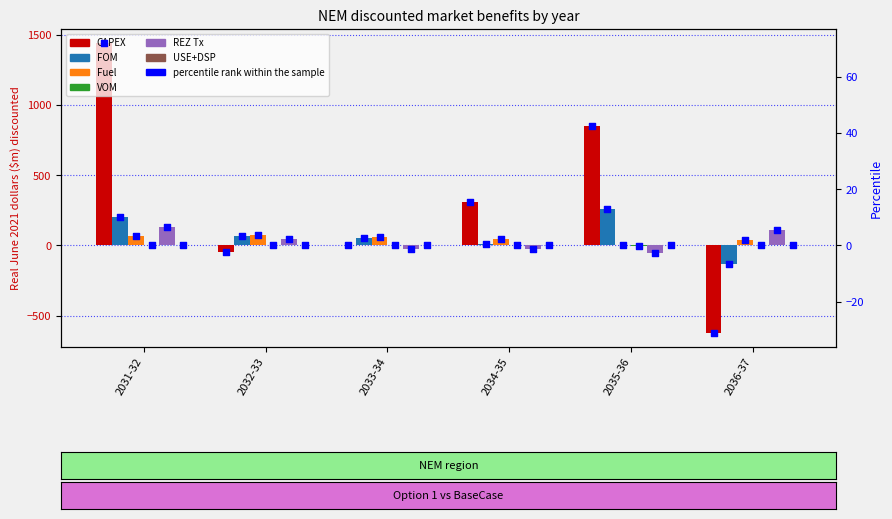

Which series has the largest total across all categories?

CAPEX